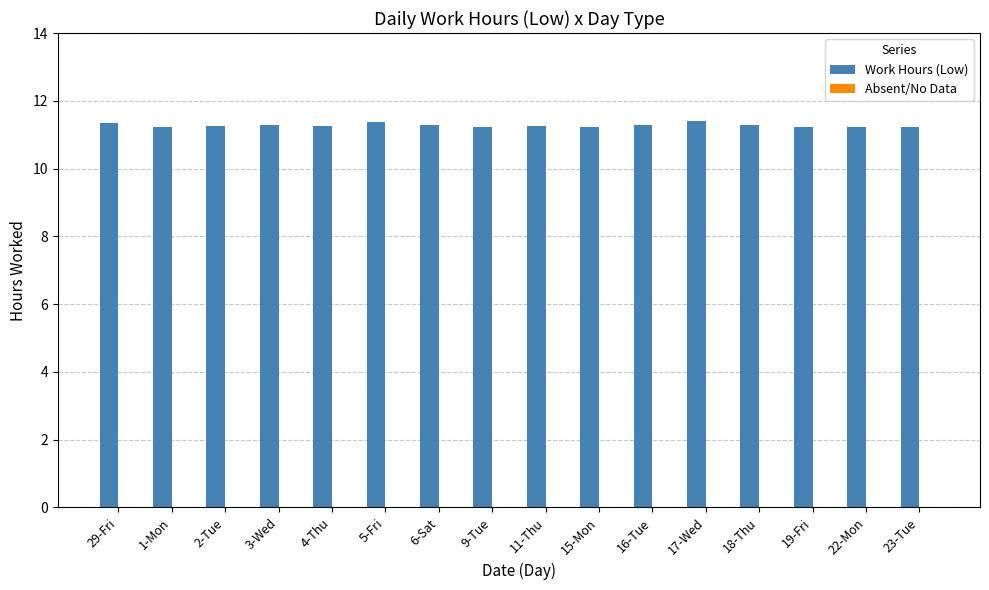

Approximately how many times larger is the value at 6-Sat compared to 3-Wed?

1.0